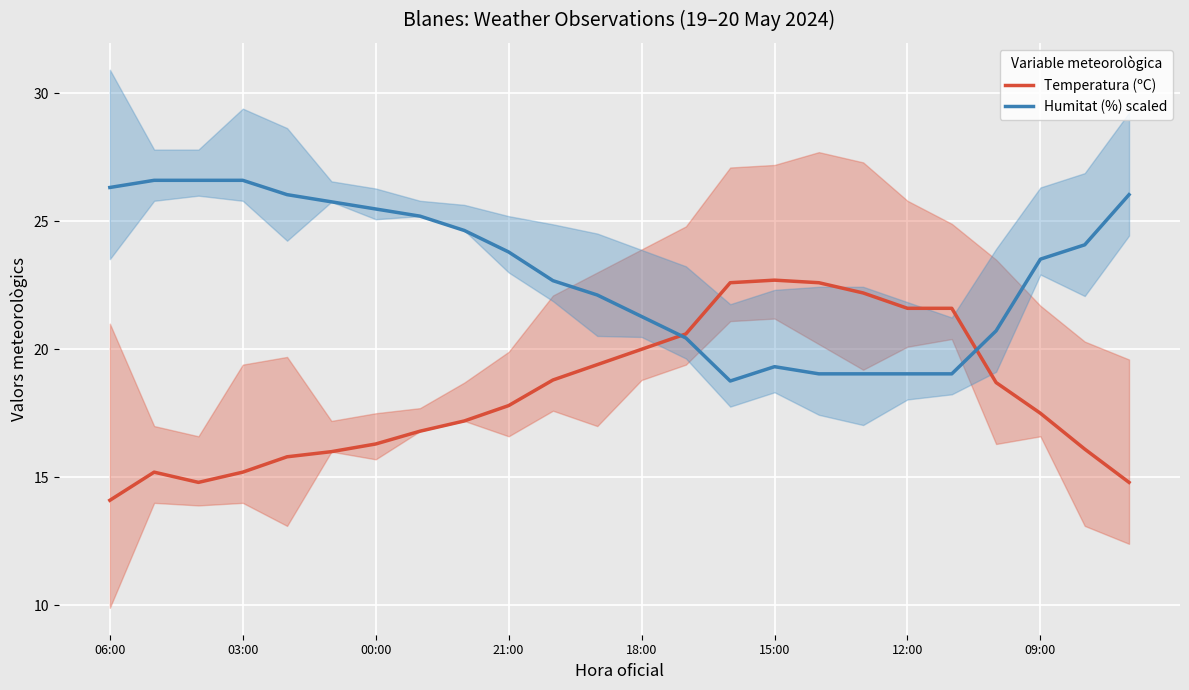

True or false: Temperatura (ºC) and Humitat (%) scaled intersect in this chart.

True